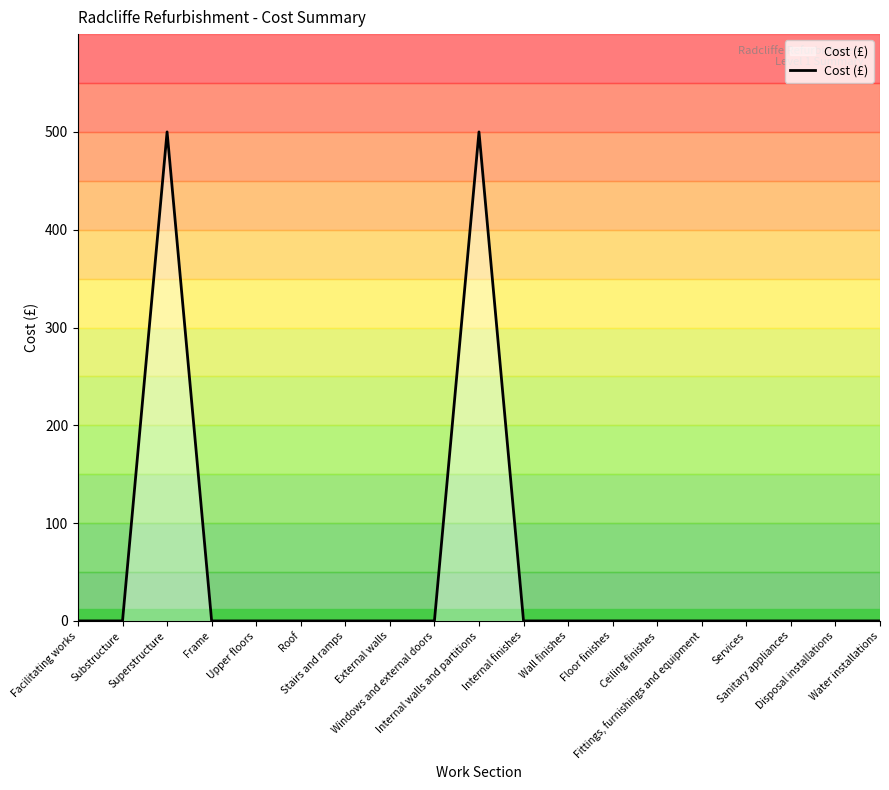

What is the average value?

53